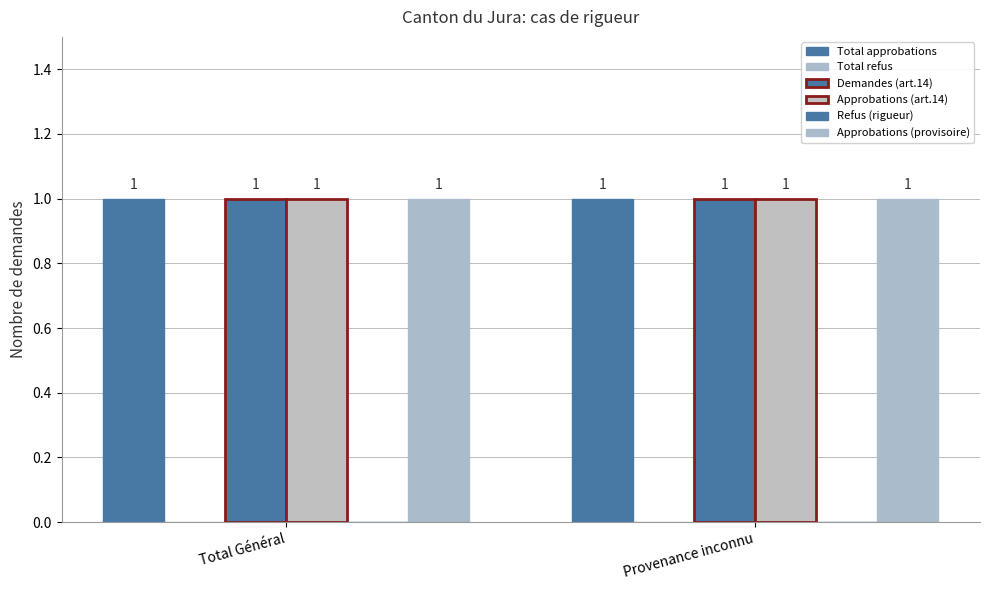

Where is Approbations (art.14) nearest to the value 1?

Total Général